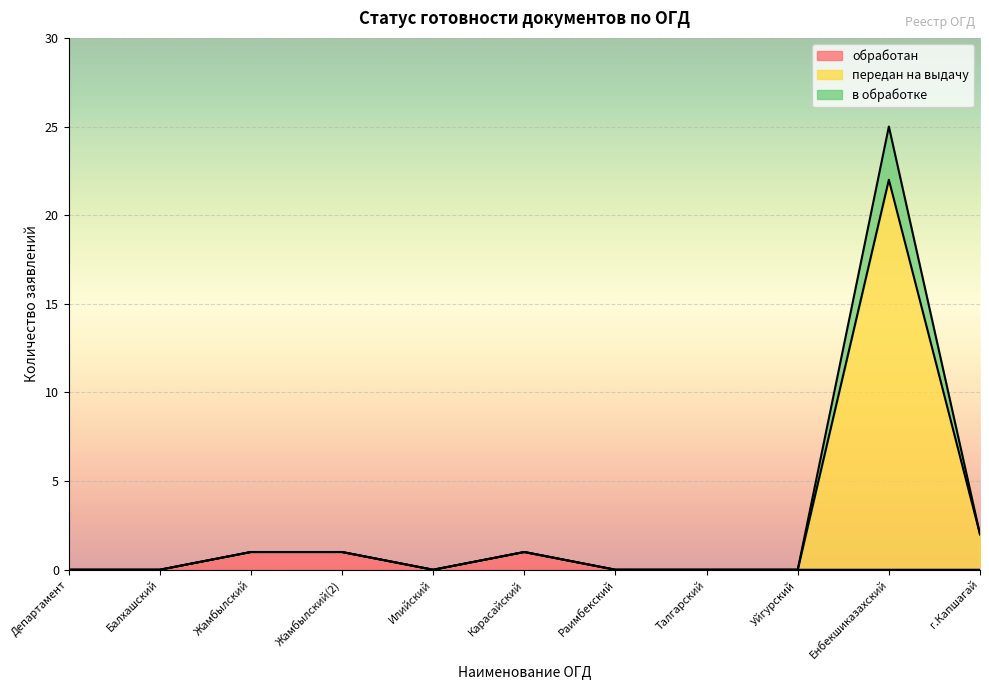

The обработан series shows 1 at Жамбылский(2). True or false?

True